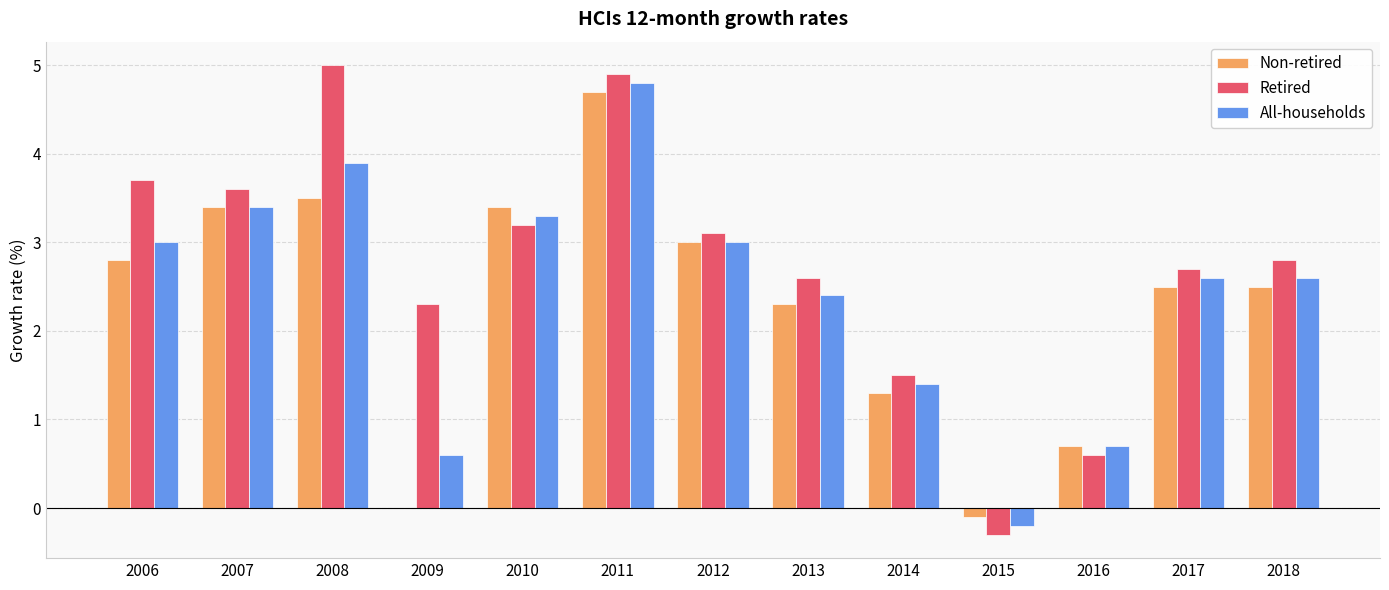

Reading left to right, list all the values displayed in this chart.

Non-retired: 2006=2.8	2007=3.4	2008=3.5	2009=0.0	2010=3.4	2011=4.7	2012=3.0	2013=2.3	2014=1.3	2015=-0.1	2016=0.7	2017=2.5	2018=2.5
Retired: 2006=3.7	2007=3.6	2008=5.0	2009=2.3	2010=3.2	2011=4.9	2012=3.1	2013=2.6	2014=1.5	2015=-0.3	2016=0.6	2017=2.7	2018=2.8
All-households: 2006=3.0	2007=3.4	2008=3.9	2009=0.6	2010=3.3	2011=4.8	2012=3.0	2013=2.4	2014=1.4	2015=-0.2	2016=0.7	2017=2.6	2018=2.6